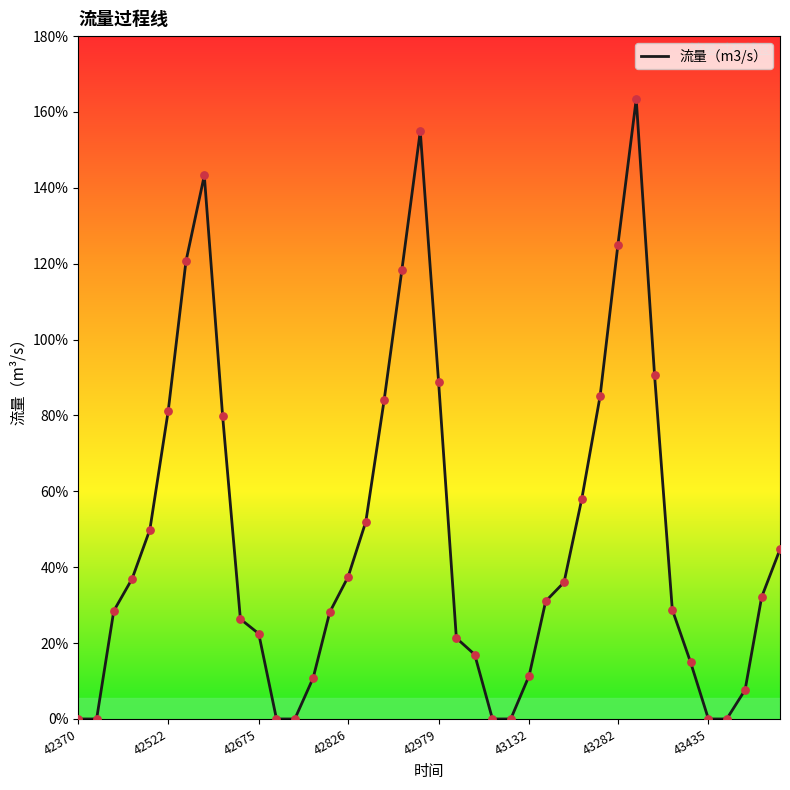

What is the difference between the maximum and minimum values?

163.4